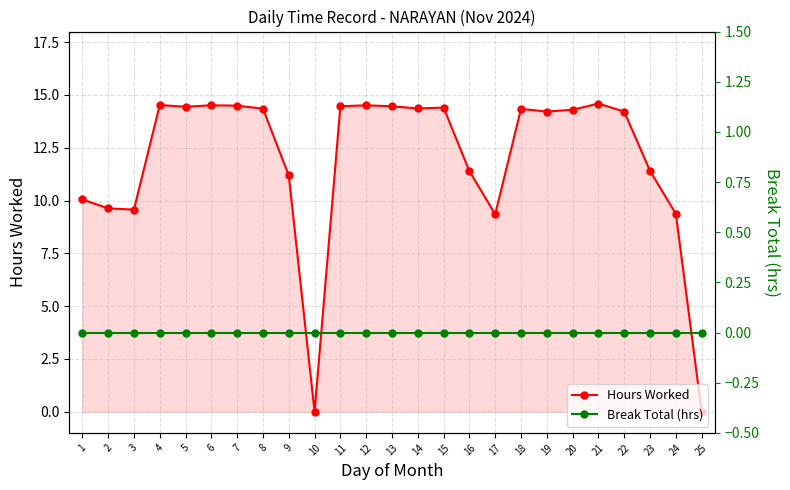

Reading left to right, what are all the values shown in this chart?

Hours Worked: 1=10.1	2=9.6	3=9.6	4=14.5	5=14.4	6=14.5	7=14.5	8=14.3	9=11.2	10=0.0	11=14.5	12=14.5	13=14.5	14=14.4	15=14.4	16=11.4	17=9.3	18=14.3	19=14.2	20=14.3	21=14.6	22=14.2	23=11.4	24=9.4	25=0.0
Break Total (hrs): 1=0.0	2=0.0	3=0.0	4=0.0	5=0.0	6=0.0	7=0.0	8=0.0	9=0.0	10=0.0	11=0.0	12=0.0	13=0.0	14=0.0	15=0.0	16=0.0	17=0.0	18=0.0	19=0.0	20=0.0	21=0.0	22=0.0	23=0.0	24=0.0	25=0.0